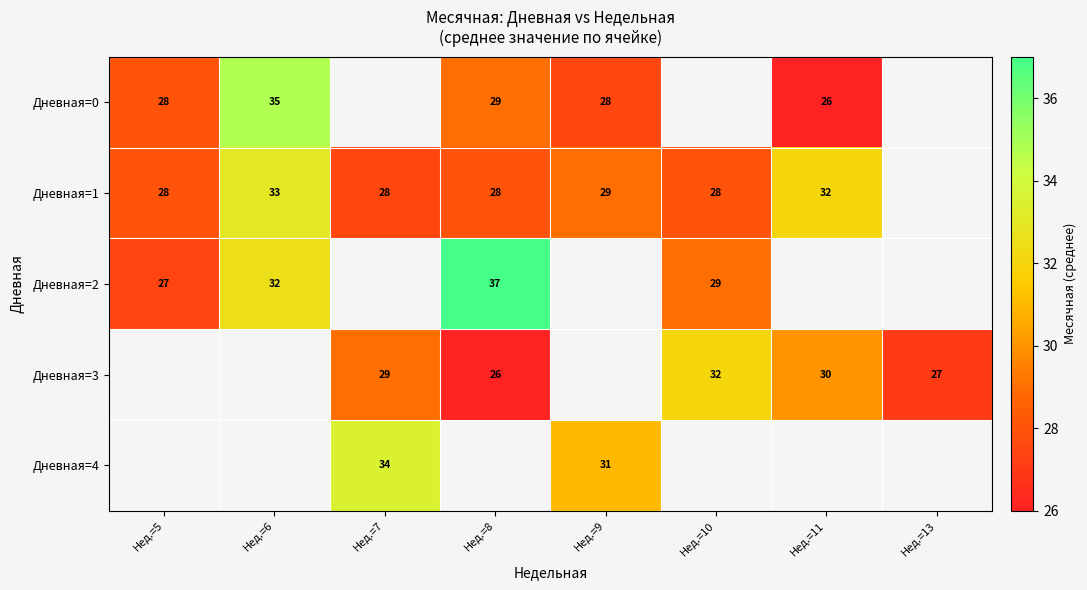

Is it true that Дневная=0 equals 16 at Нед.=9?

False